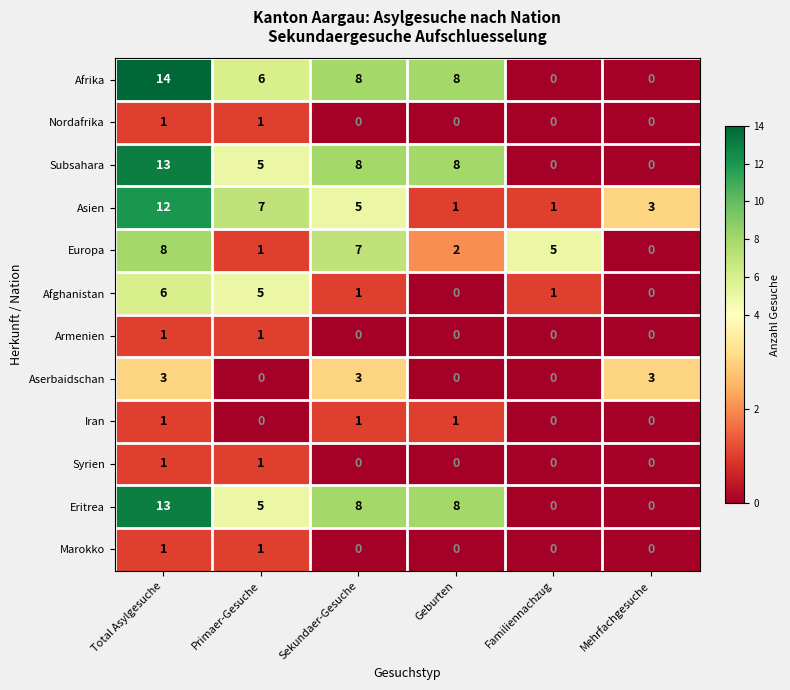

At which label does Afrika first exceed 8?

Total Asylgesuche